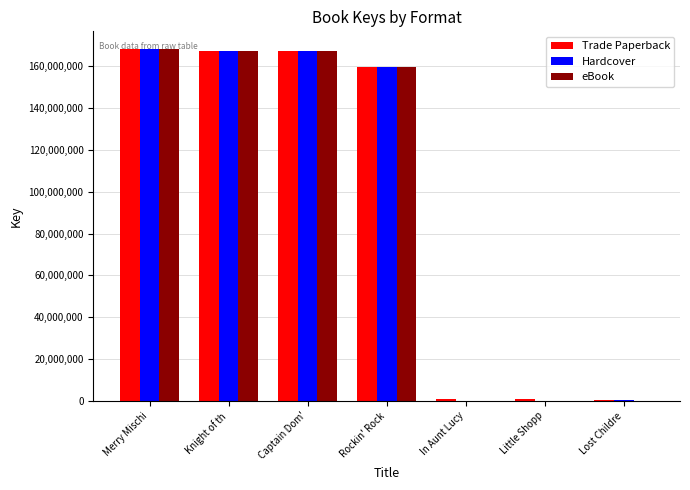

What is the greatest value displayed?

168355689